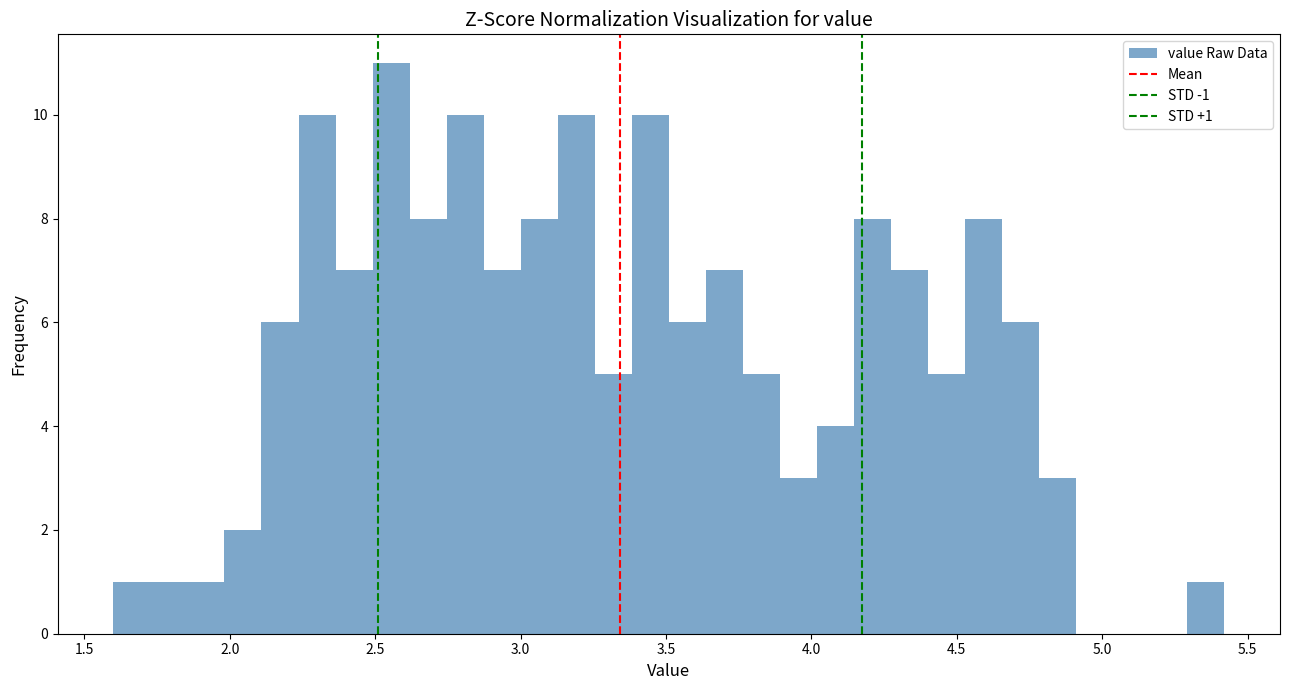

Around what value on the x-axis is the tallest bar? Give the approximate position of its centre, as read against the axis.

2.55